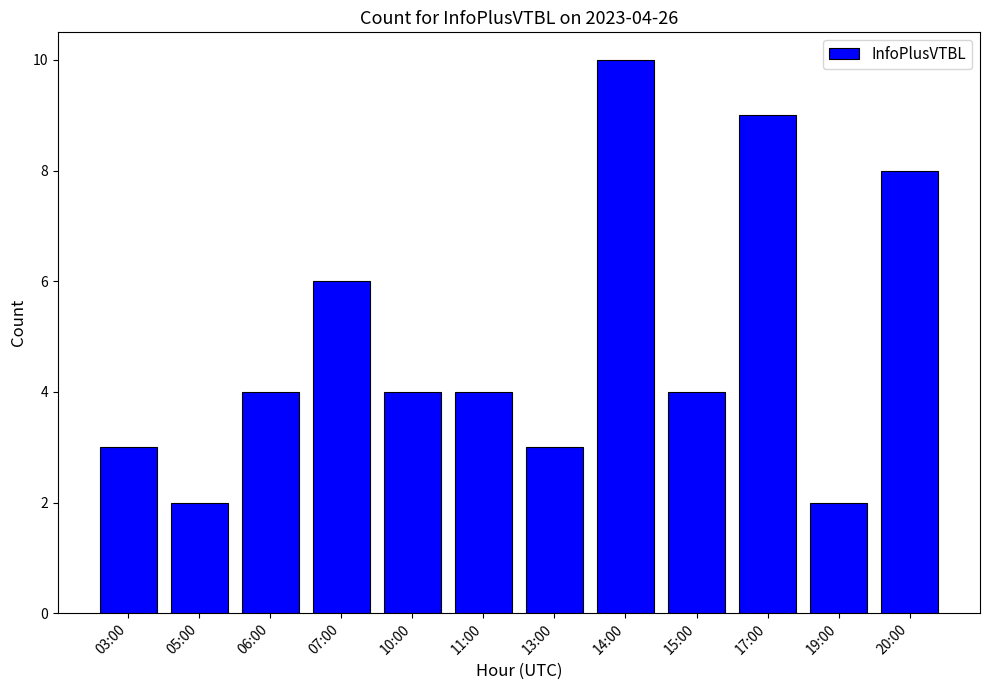

Approximately how many times larger is the value at 10:00 compared to 07:00?

0.7